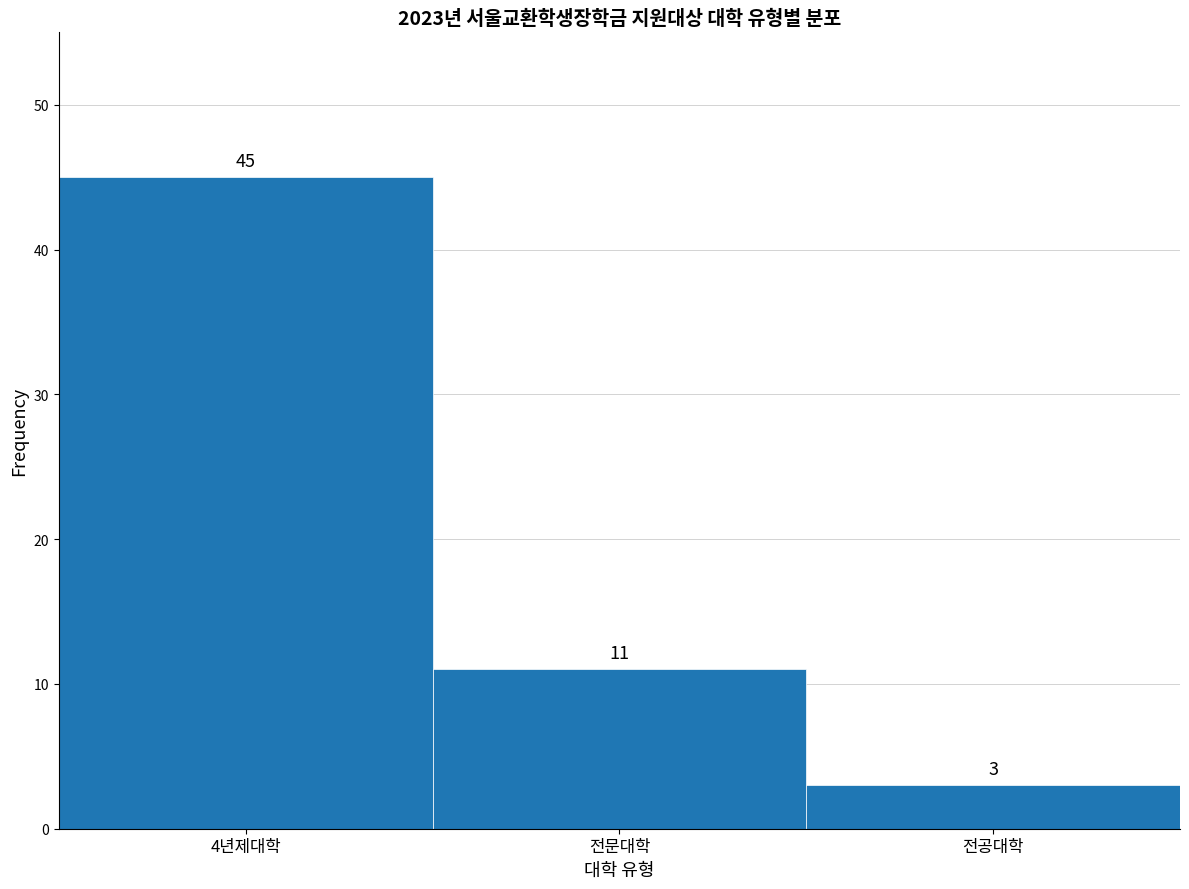

Reading left to right, list all the values displayed in this chart.

45	11	3